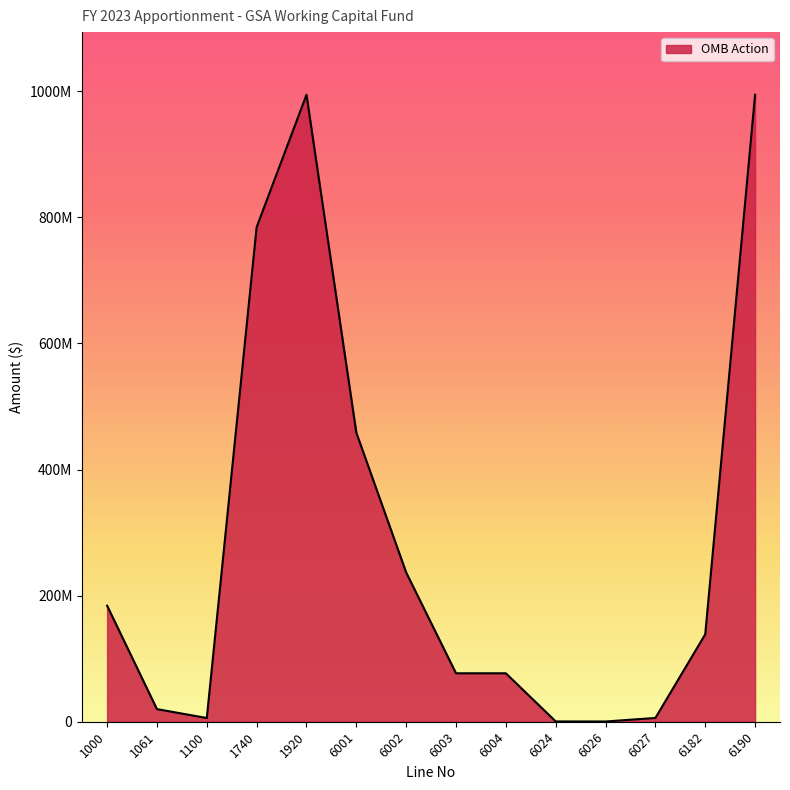

Does the chart display data point markers on the line(s)?

No